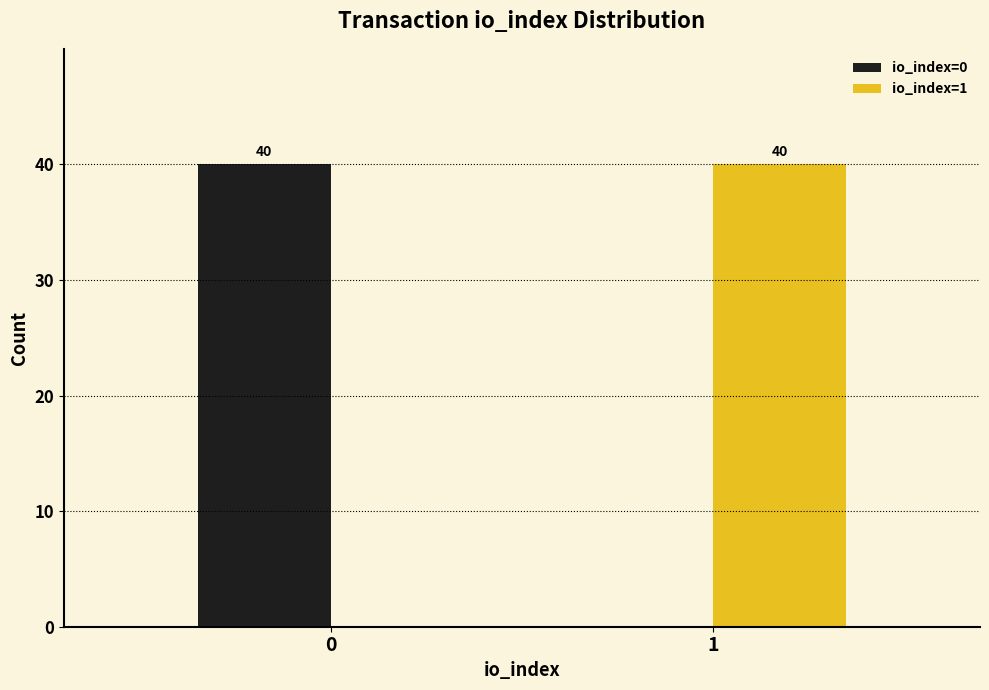

Reading left to right, list all the values displayed in this chart.

io_index=0: 0=40	1=0
io_index=1: 0=0	1=40